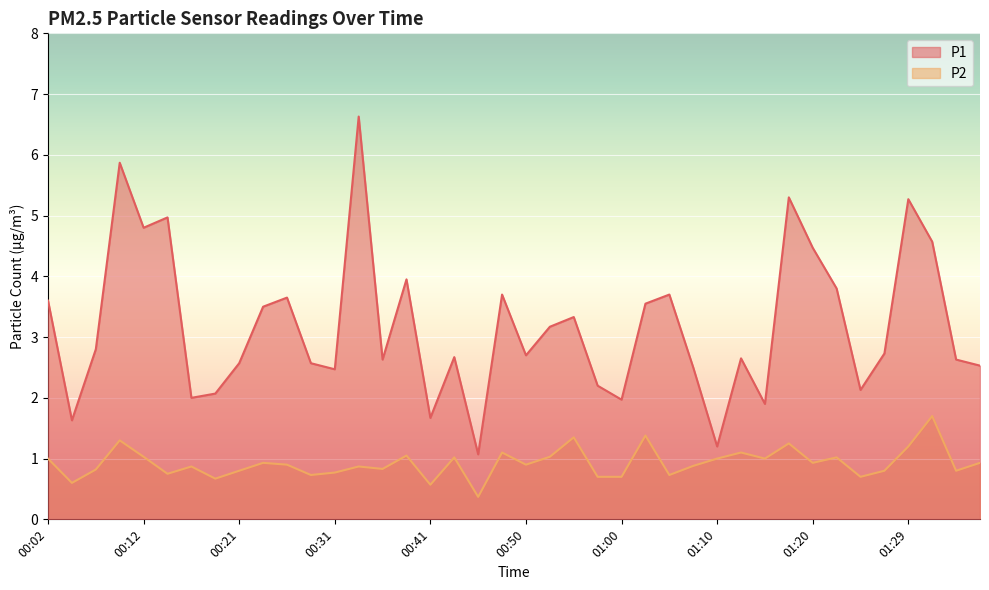

Reading right to left, list all the values displayed in this chart.

P1: 01:37=2.5	01:34=2.6	01:32=4.6	01:29=5.3	01:27=2.7	01:24=2.1	01:22=3.8	01:20=4.5	01:17=5.3	01:15=1.9	01:12=2.6	01:10=1.2	01:07=2.5	01:05=3.7	01:03=3.5	01:00=2.0	00:58=2.2	00:55=3.3	00:53=3.2	00:50=2.7	00:48=3.7	00:46=1.1	00:43=2.7	00:41=1.7	00:38=4.0	00:36=2.6	00:33=6.6	00:31=2.5	00:29=2.6	00:26=3.6	00:24=3.5	00:21=2.6	00:19=2.1	00:16=2.0	00:14=5.0	00:12=4.8	00:09=5.9	00:07=2.8	00:04=1.6	00:02=3.6
P2: 01:37=0.9	01:34=0.8	01:32=1.7	01:29=1.2	01:27=0.8	01:24=0.7	01:22=1.0	01:20=0.9	01:17=1.2	01:15=1.0	01:12=1.1	01:10=1.0	01:07=0.9	01:05=0.7	01:03=1.4	01:00=0.7	00:58=0.7	00:55=1.4	00:53=1.0	00:50=0.9	00:48=1.1	00:46=0.4	00:43=1.0	00:41=0.6	00:38=1.1	00:36=0.8	00:33=0.9	00:31=0.8	00:29=0.7	00:26=0.9	00:24=0.9	00:21=0.8	00:19=0.7	00:16=0.9	00:14=0.8	00:12=1.0	00:09=1.3	00:07=0.8	00:04=0.6	00:02=1.0